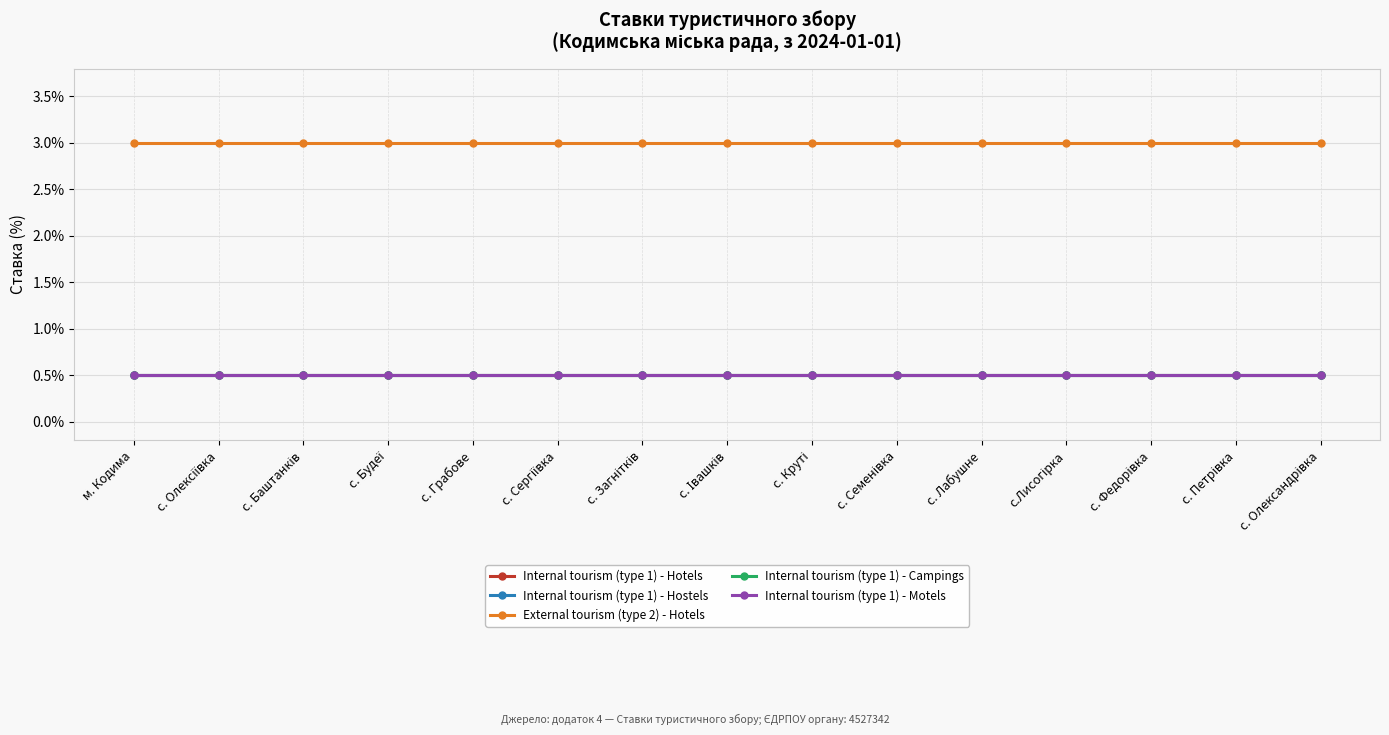

What is the spread (max minus min) of values at с. Будеї?

2.5